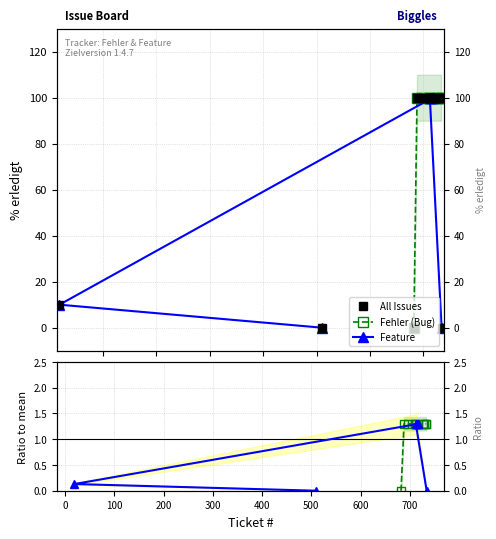

The value at 710 is 100. True or false?

True